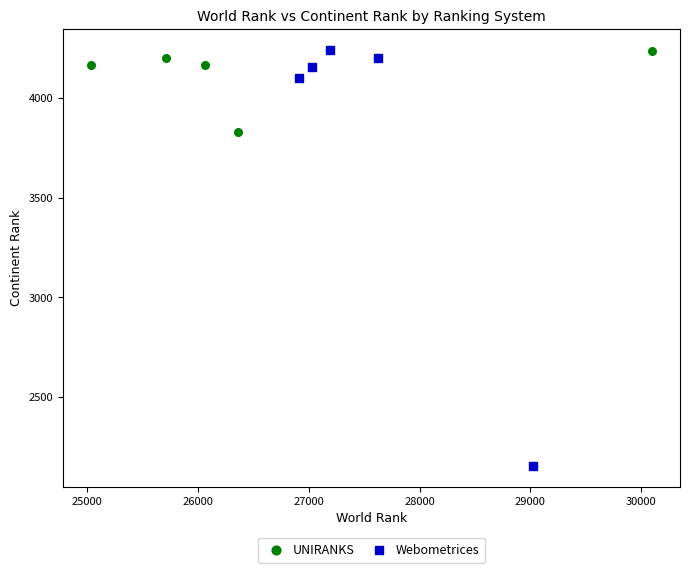

What are all the series names shown in the legend?

UNIRANKS, Webometrices